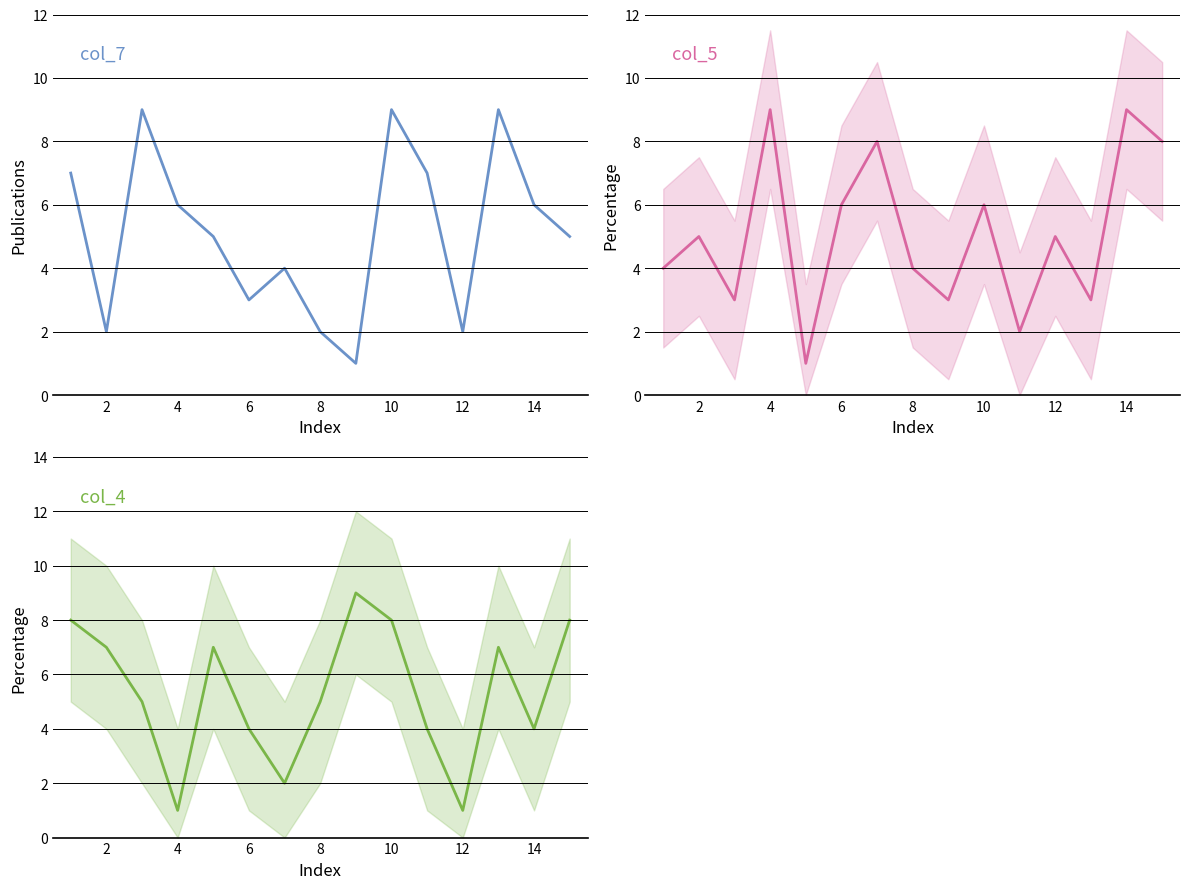

Rank the series by their maximum value, from highest to lowest.

col_7, col_5, col_4